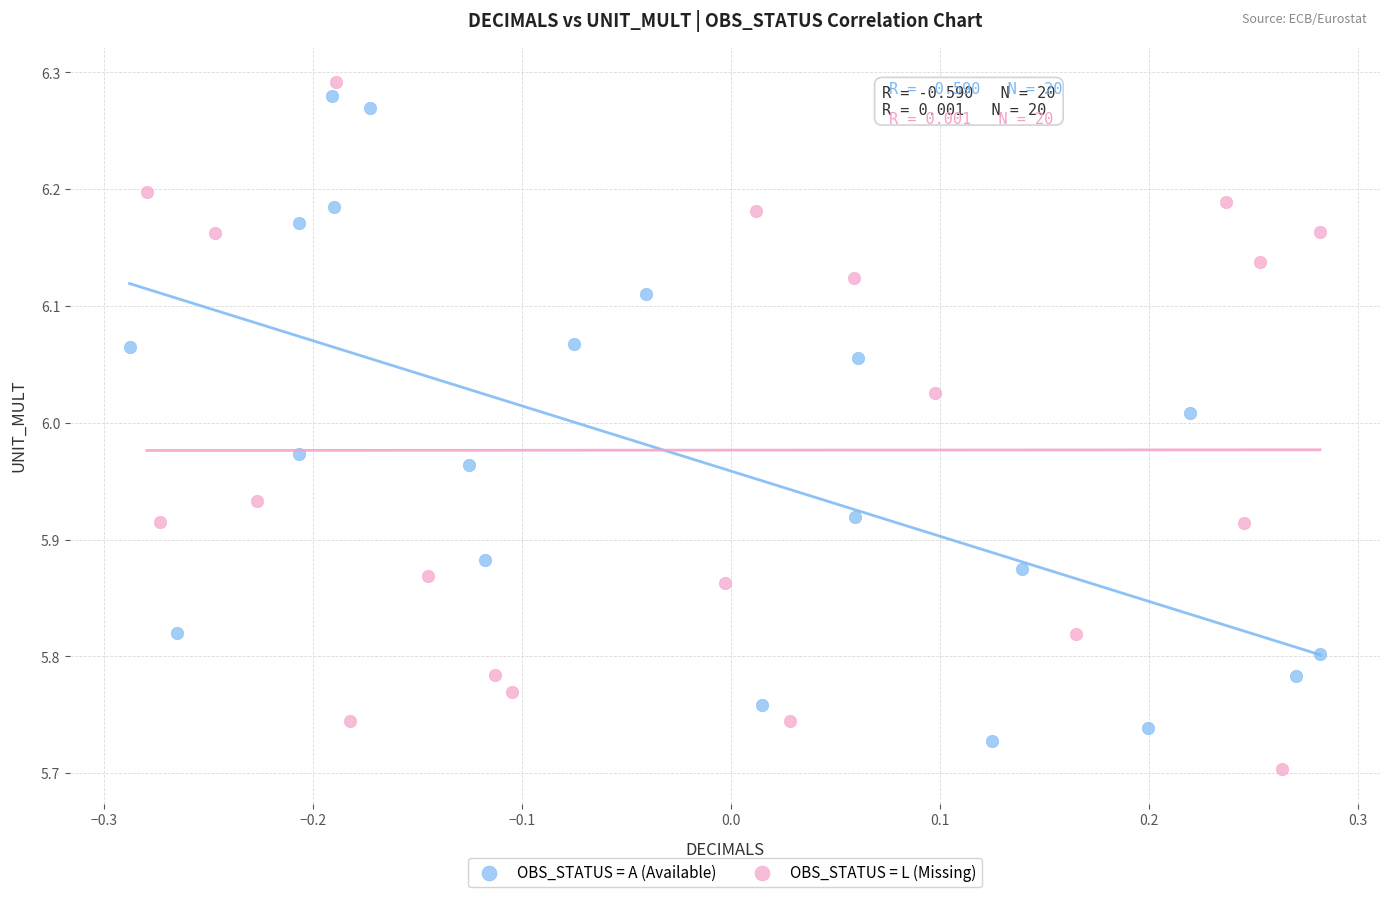

What are all the series names shown in the legend?

OBS_STATUS = A (Available), OBS_STATUS = L (Missing)